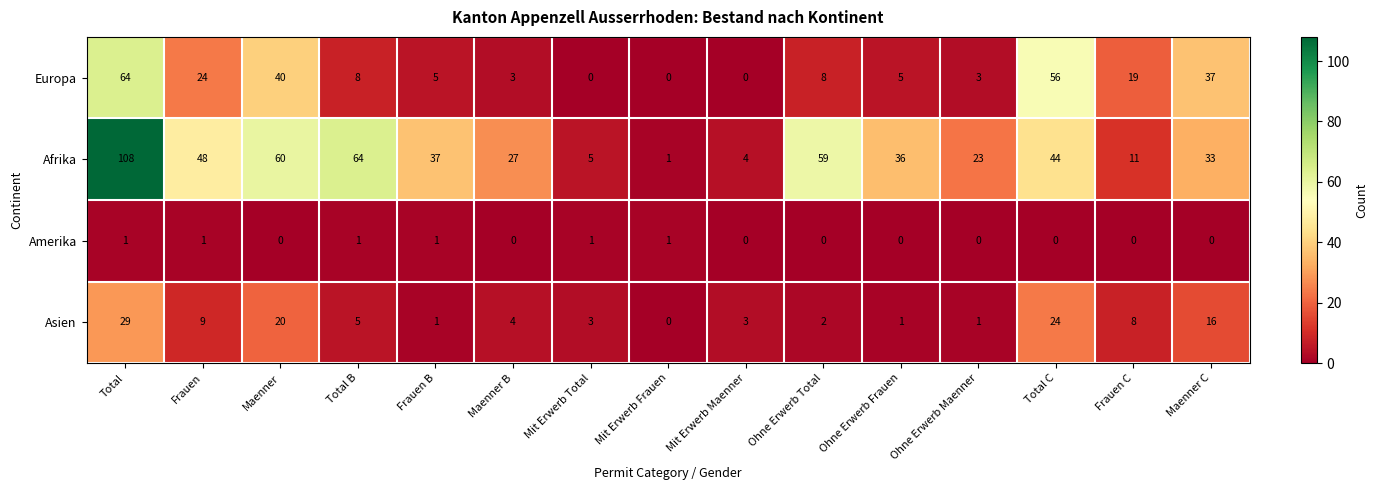

Count the number of data series in this chart.

4